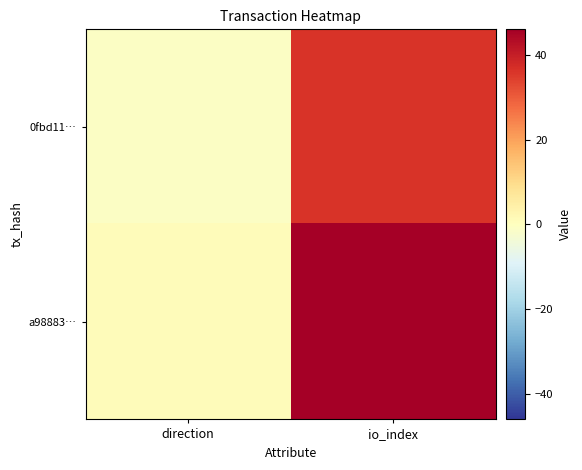

Which series has the largest total across all categories?

a98883…